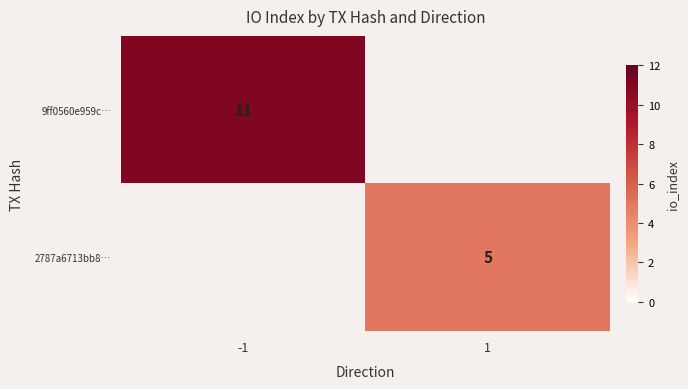

Between -1 and 1, which is larger?

-1